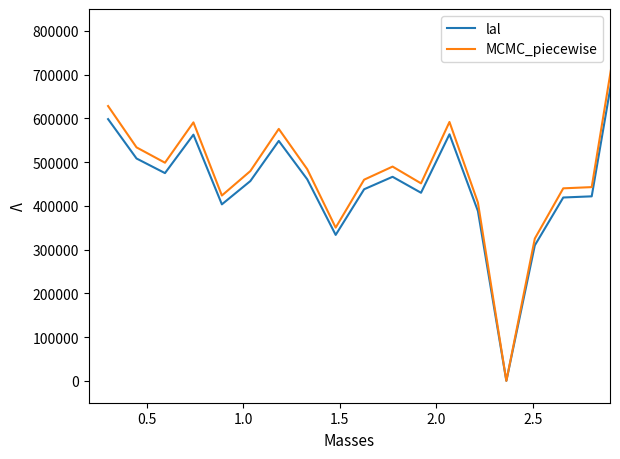

What is the maximum value for lal?

800000.0